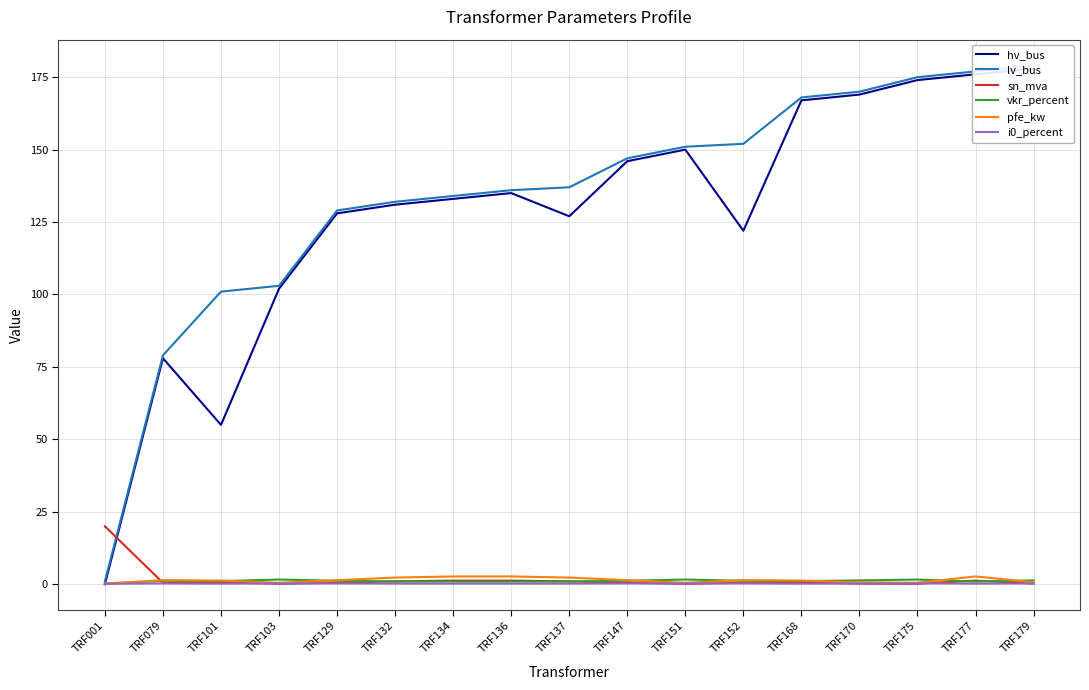

Which category has the lowest value in the sn_mva series?

TRF103